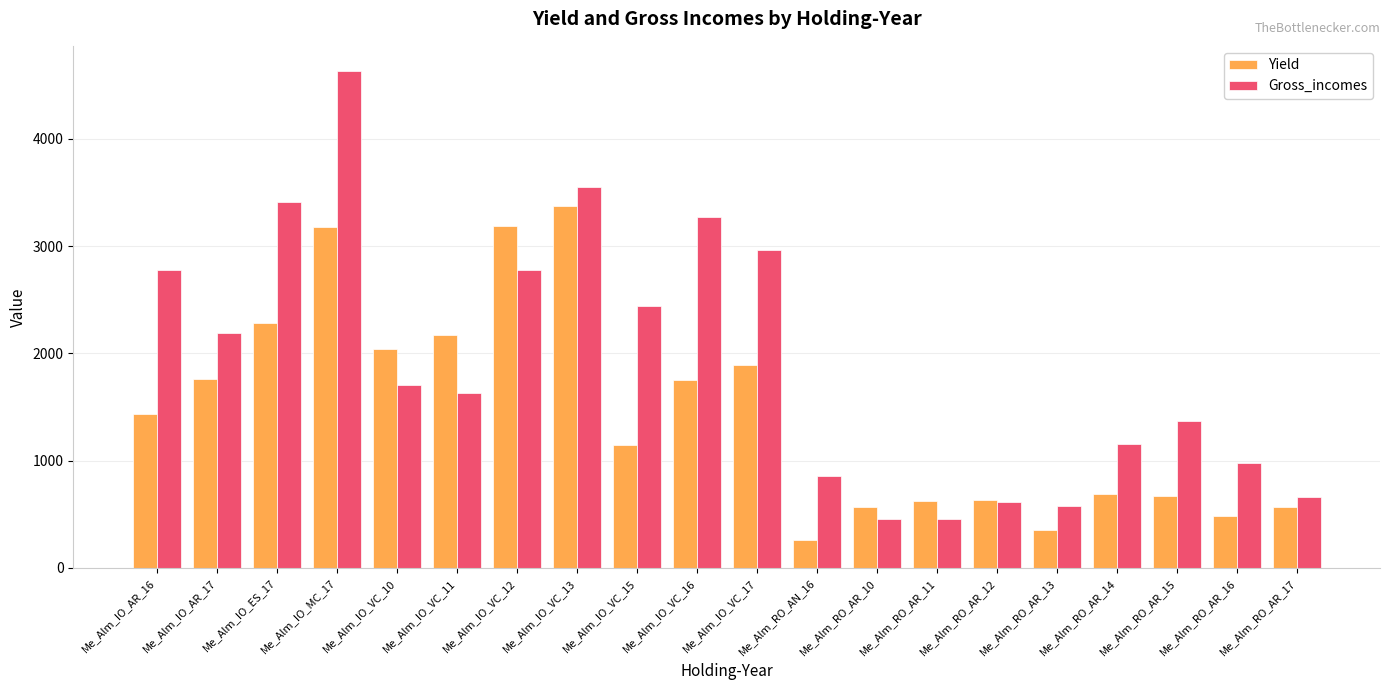

What value does the Gross_incomes series have at Me_Alm_RO_AR_14?

1157.2